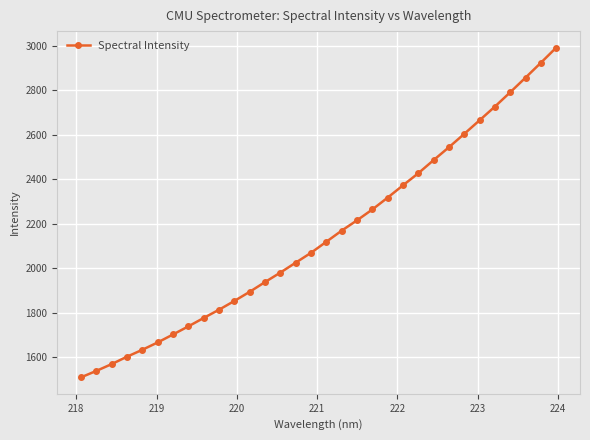

What is the value of the 5th point from the left?

1634.2